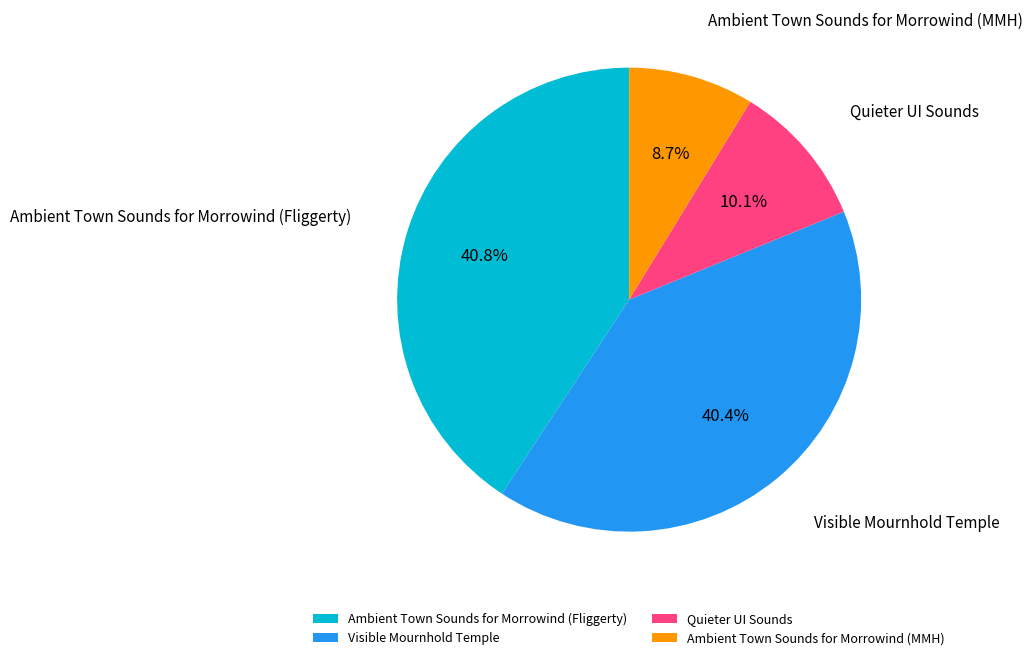

Approximately how many times larger is the value at Quieter UI Sounds compared to Ambient Town Sounds for Morrowind (Fliggerty)?

0.2